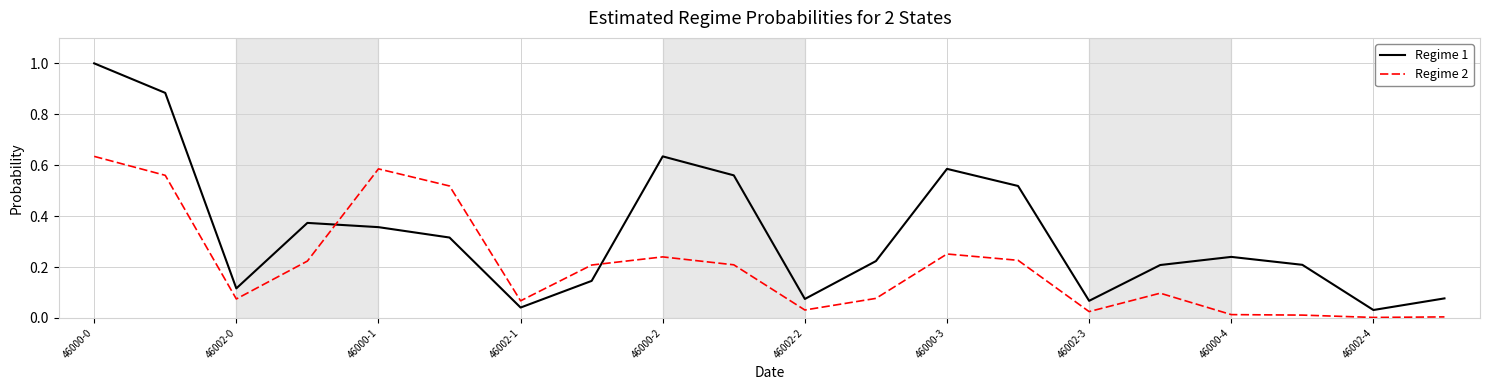

How many intersections are there between Regime 2 and Regime 1?

2